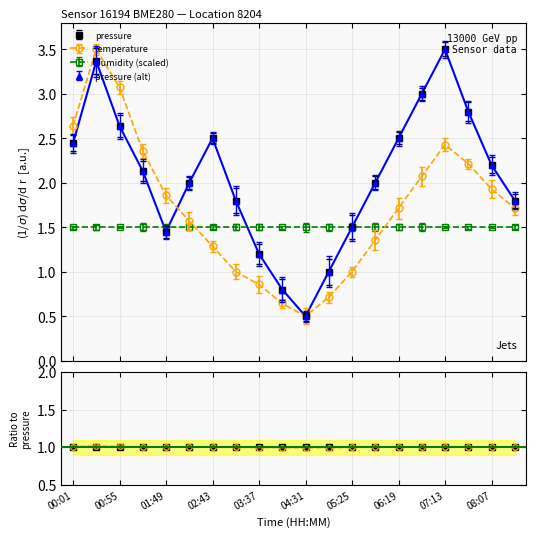

What is the sum of the temperature values at 02:16 and 06:46?

3.6